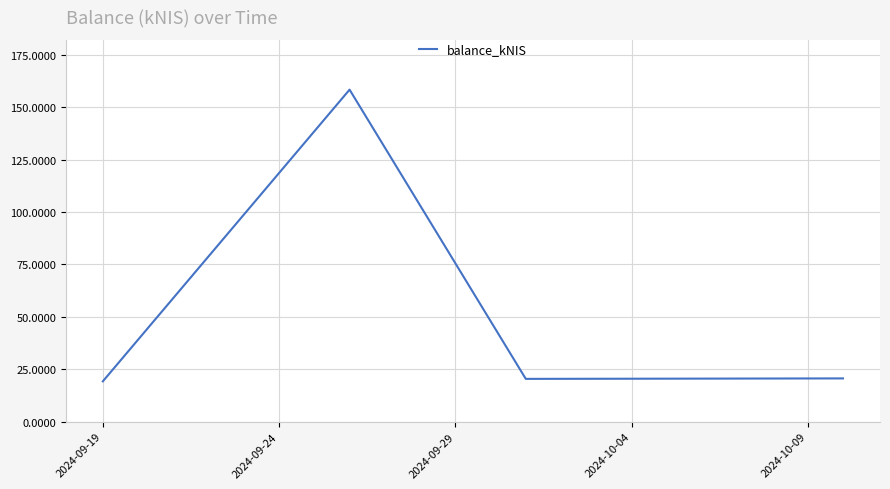

What is the greatest value displayed?

158.4